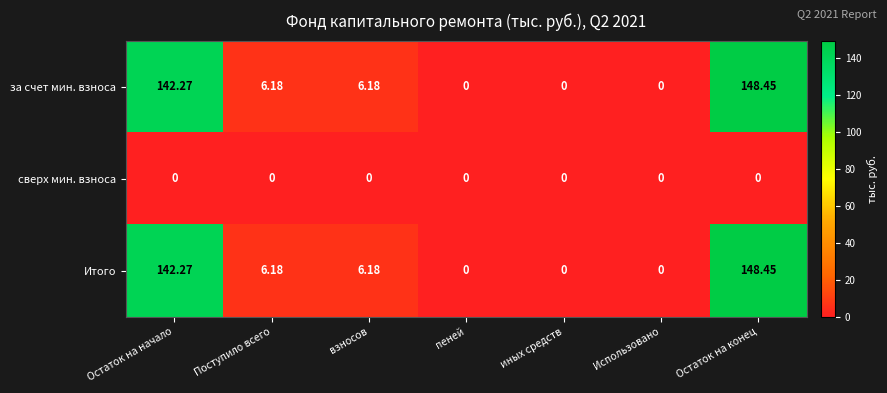

Which label corresponds to the largest value in the chart?

Остаток на конец